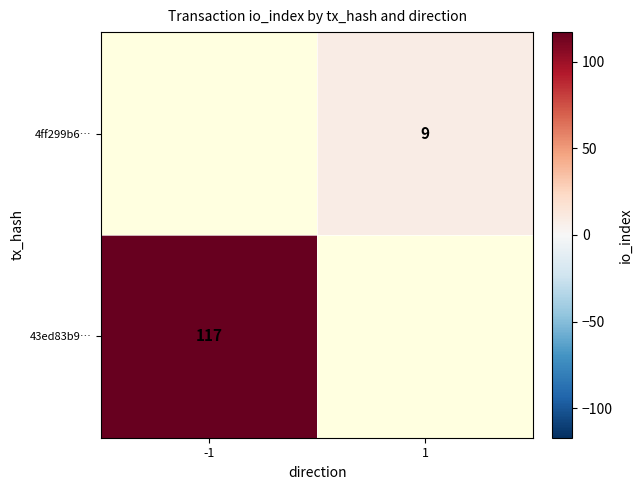

The 4ff299b6… series shows 13 at 1. True or false?

False